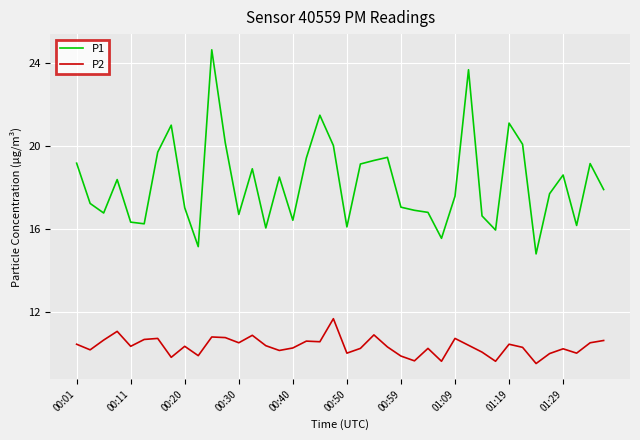

What is the minimum value for P2?

9.5